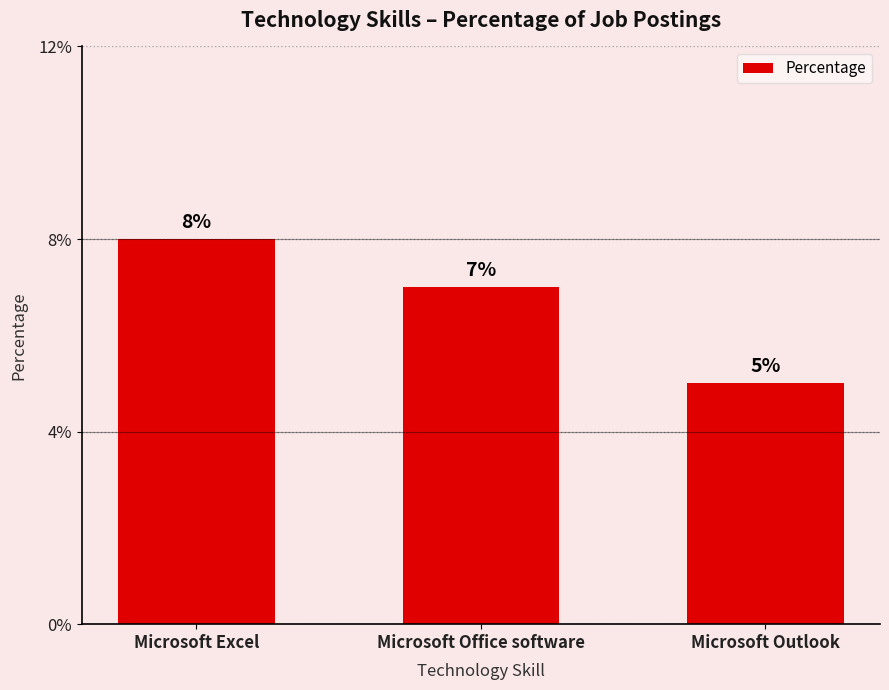

What is the maximum value shown in the chart?

8